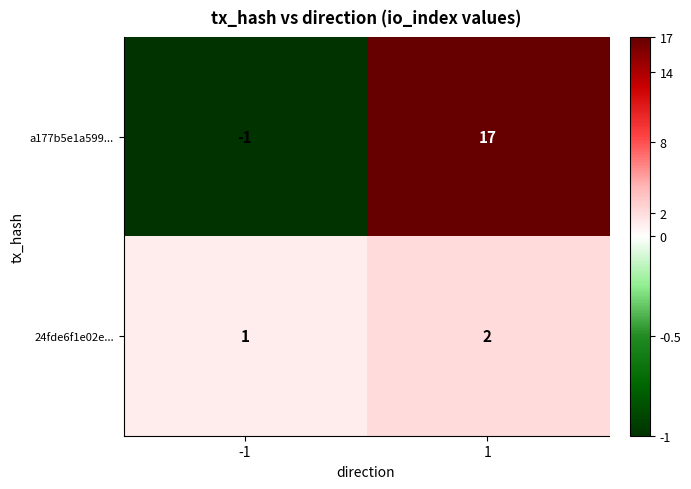

Reading left to right, list all the values displayed in this chart.

a177b5e1a599...: -1	17
24fde6f1e02e...: 1	2